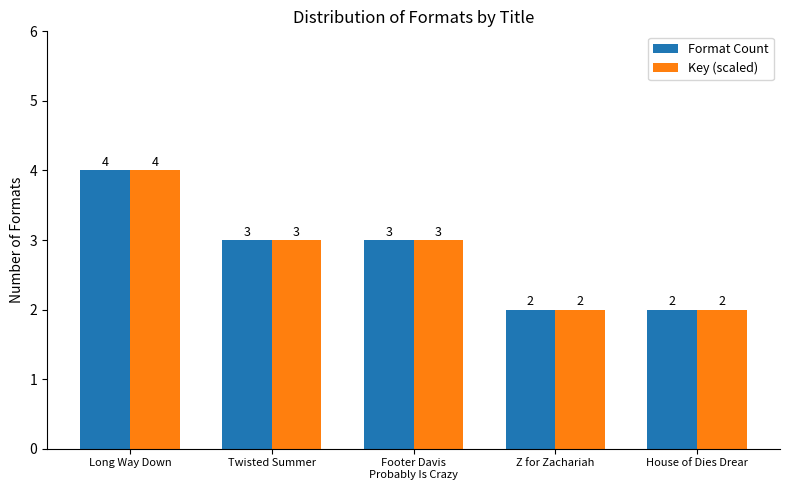

What is the average value of the Format Count series?

3